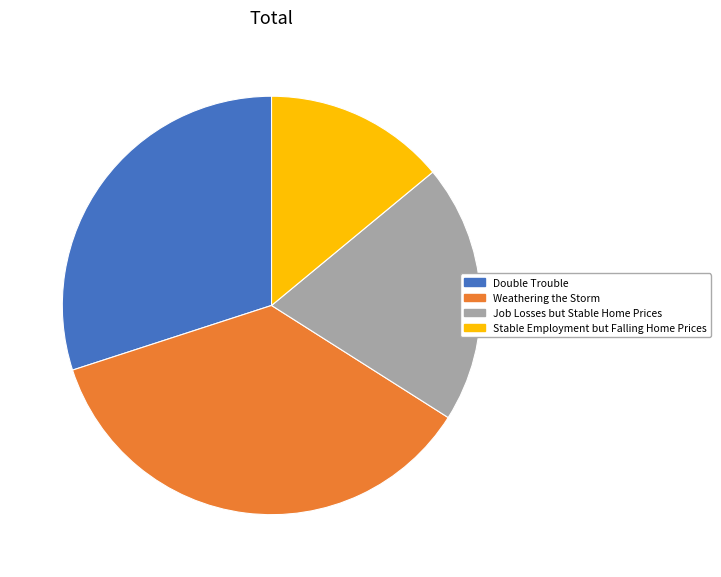

Which category has the biggest portion of the pie?

Weathering the Storm